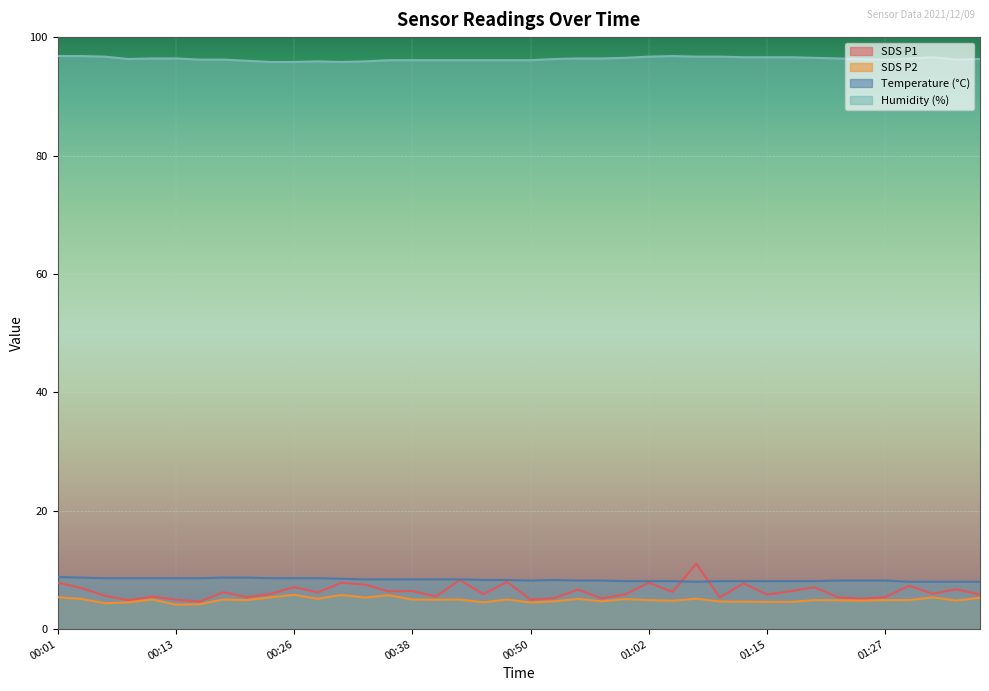

What is the minimum value shown in the chart?

4.1